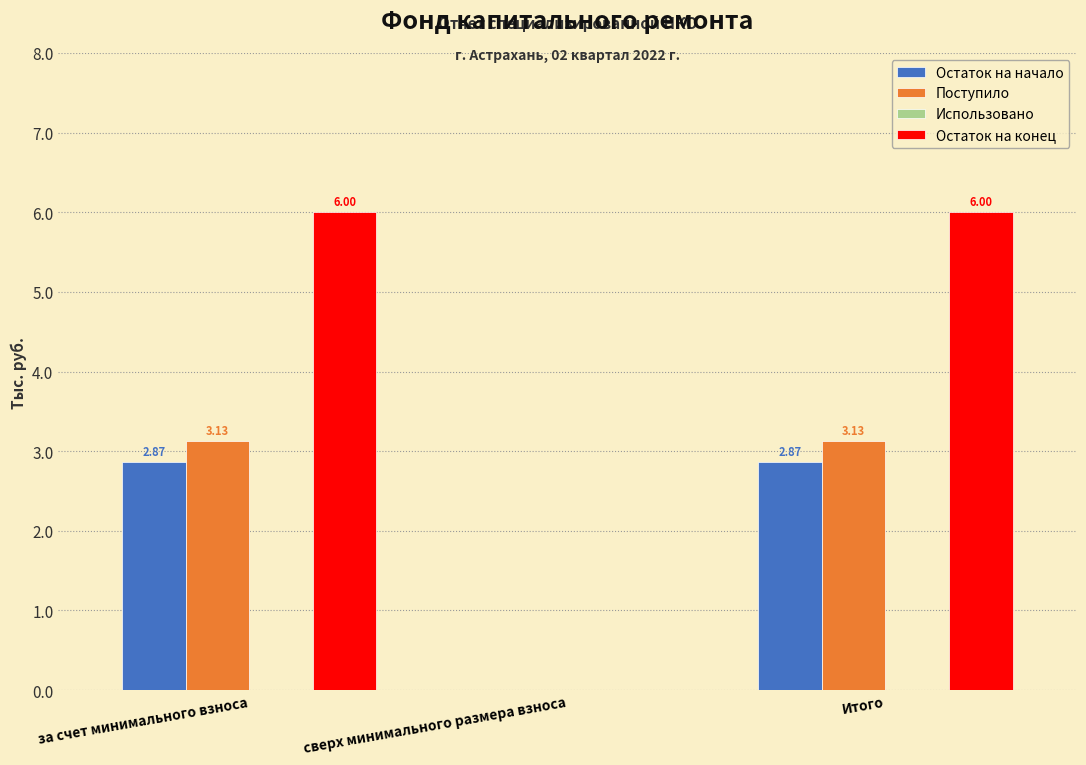

What is the total value across all series at Итого?

12.0